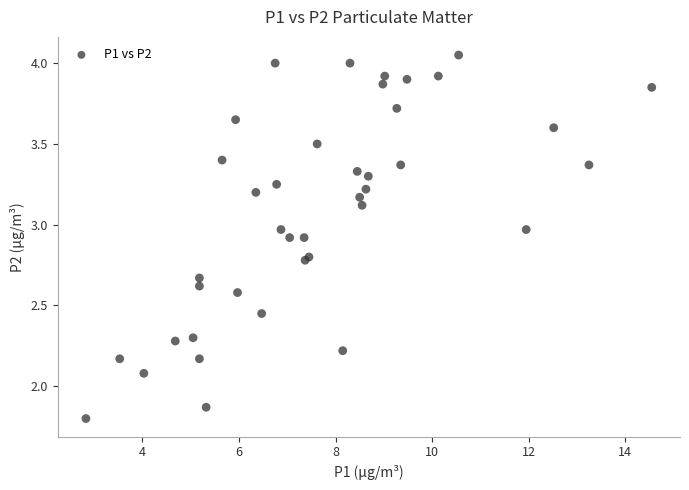

What Y value in the scatter plot is closest to 2?

2.1